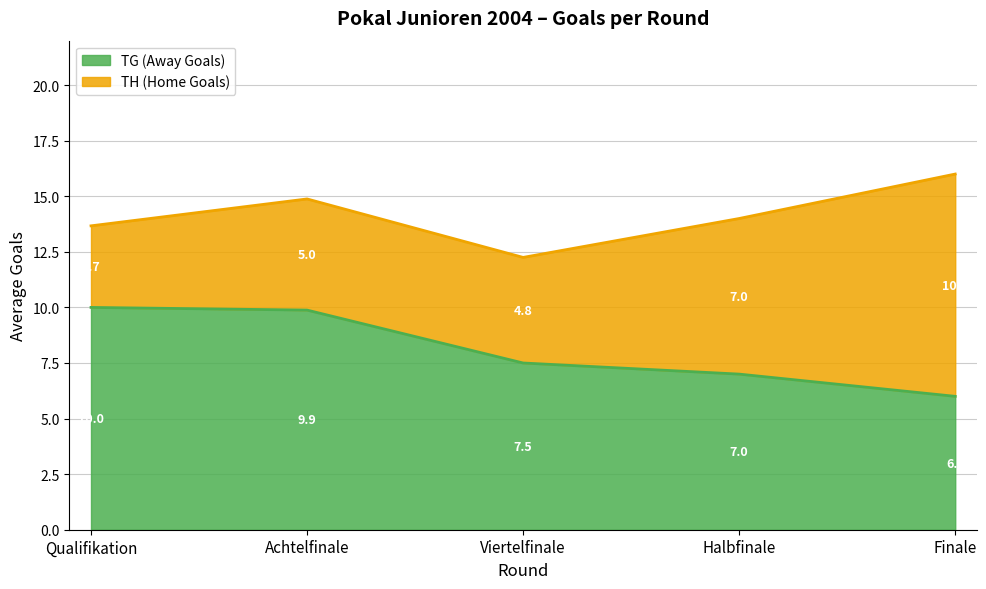

What are all the series names shown in the legend?

TG (Away Goals), TH (Home Goals)